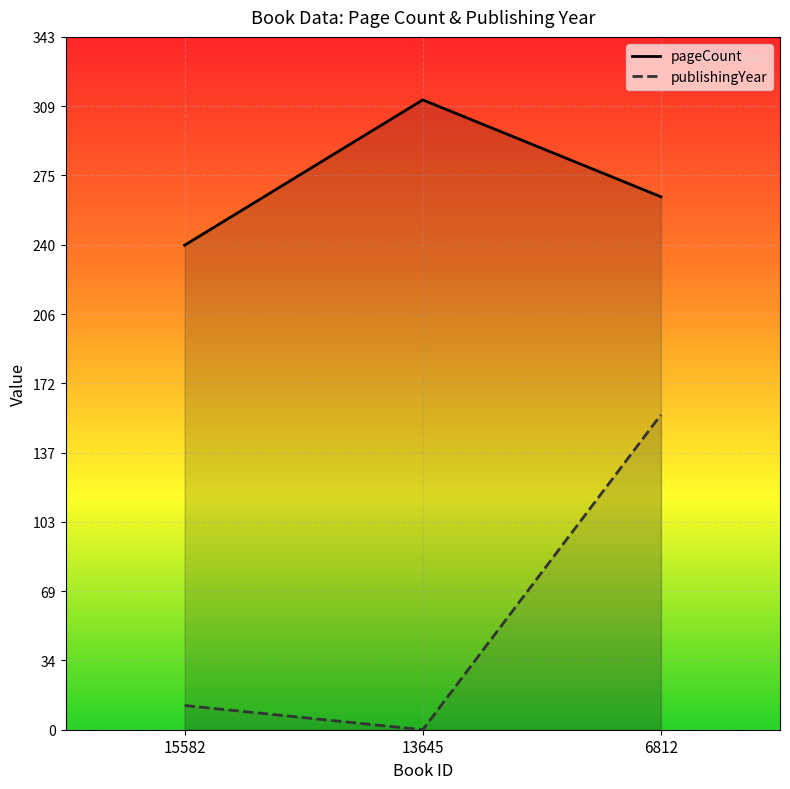

Reading left to right, list all the values displayed in this chart.

pageCount: 240.0	312.0	264.0
publishingYear: 12.0	0.0	156.0